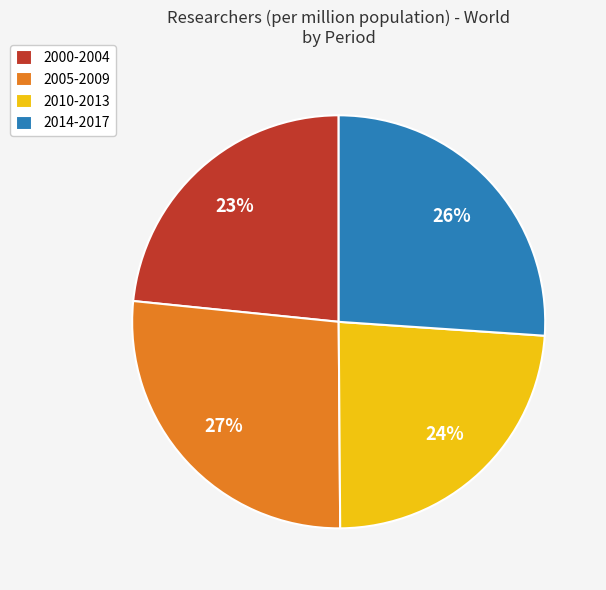

Which has a higher value, 2000-2004 or 2014-2017?

2014-2017